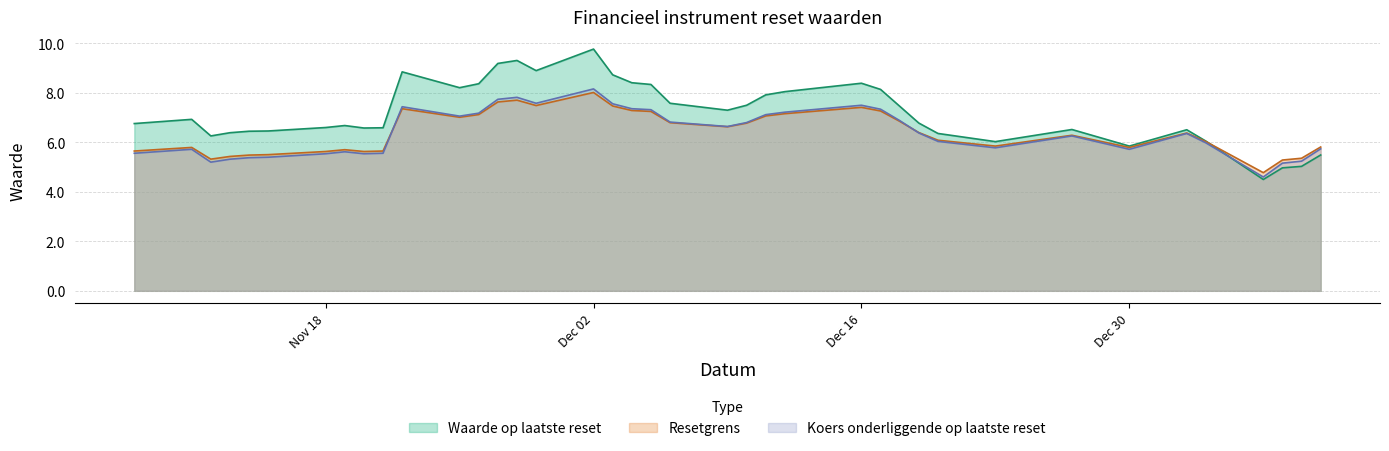

Where is Koers onderliggende op laatste reset nearest to the value 6?

2025-01-03